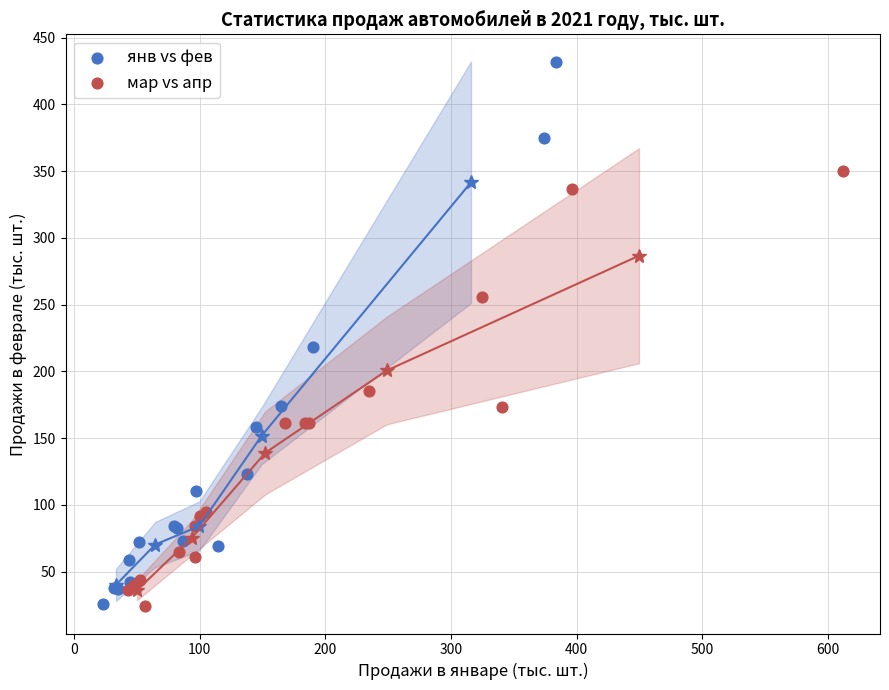

Which series has the widest spread of Y values?

янв vs фев